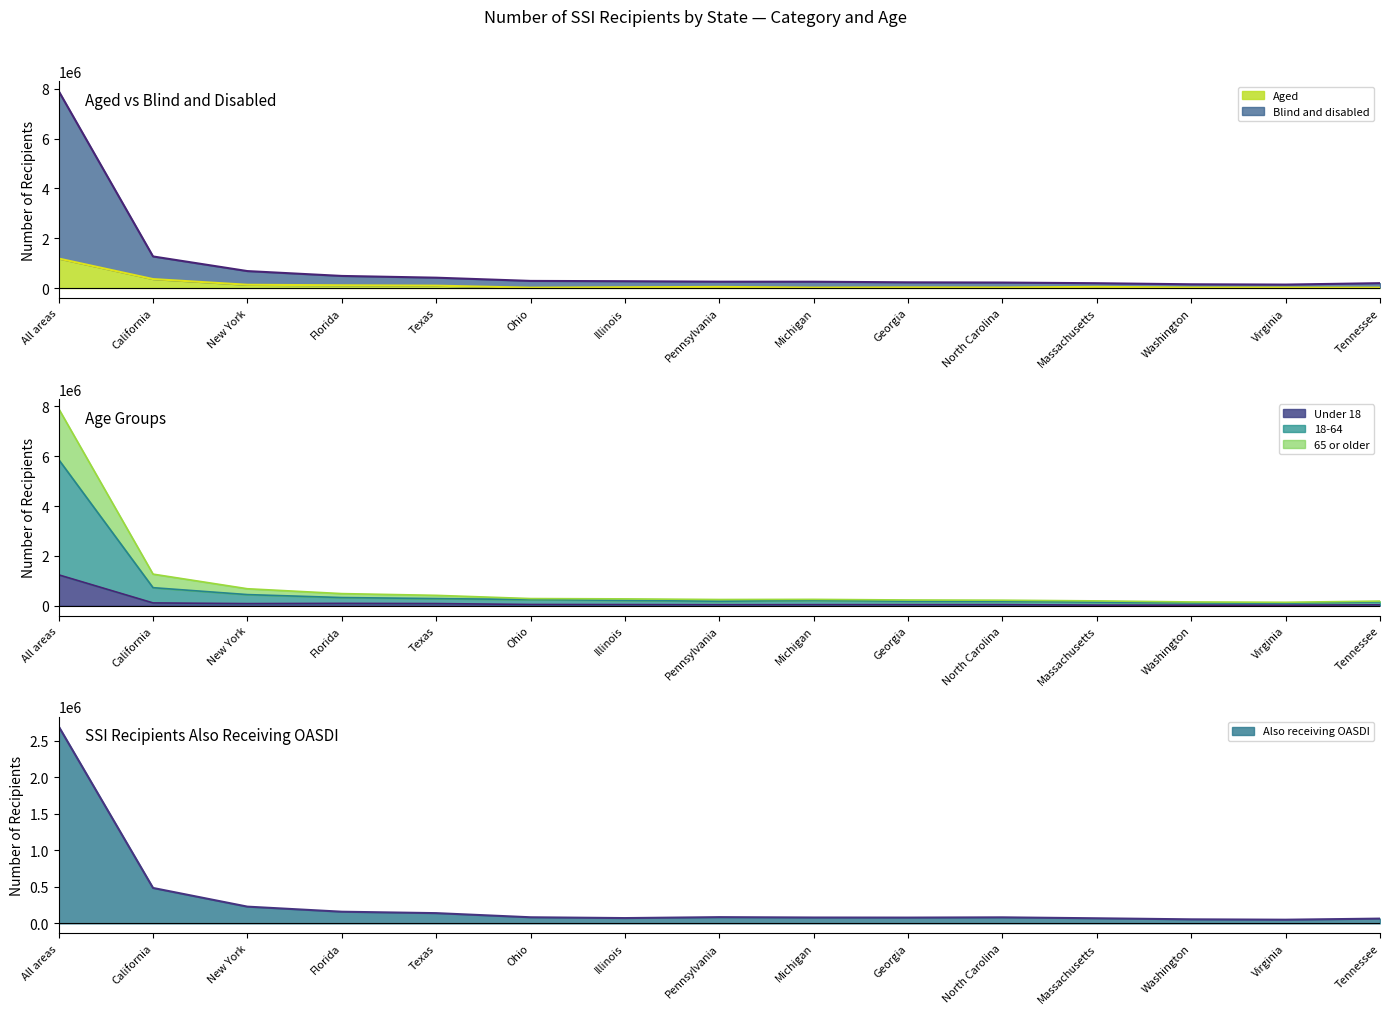

True or false: Also receiving OASDI has a value of 78978 at Georgia.

True